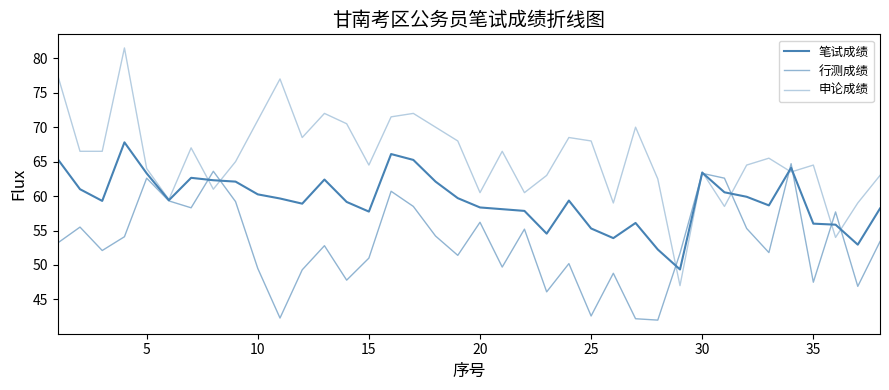

Rank the series by their average value, from highest to lowest.

申论成绩, 笔试成绩, 行测成绩